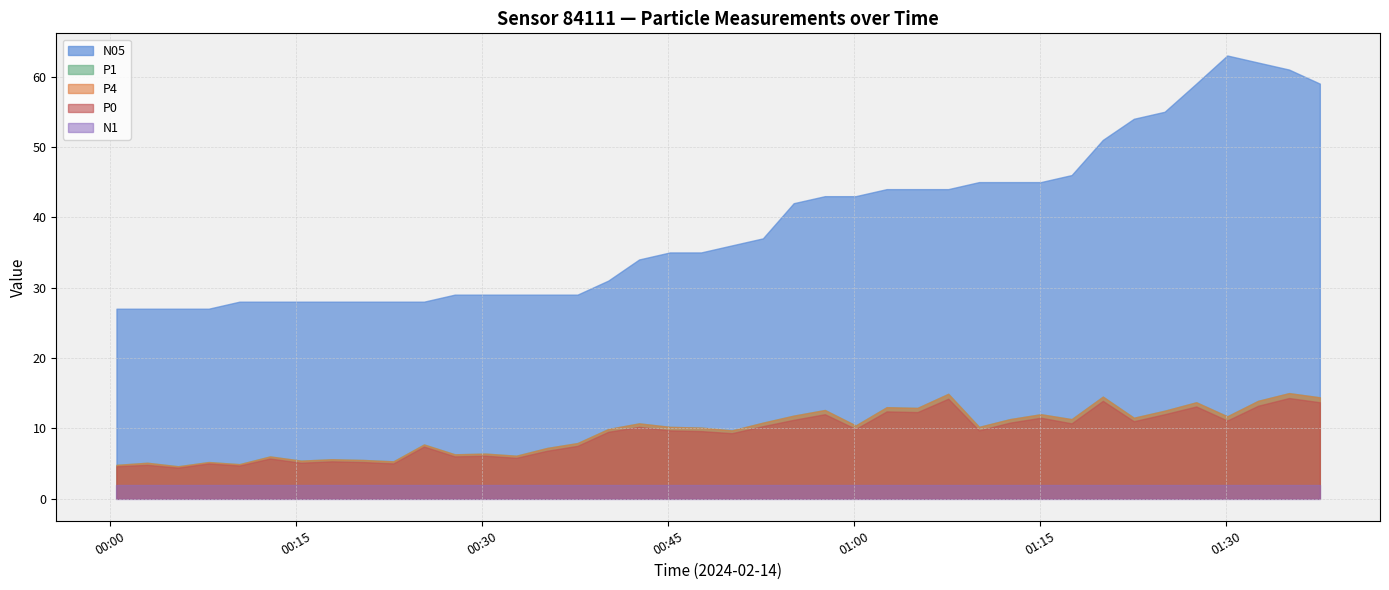

Does the chart have visible grid lines?

Yes